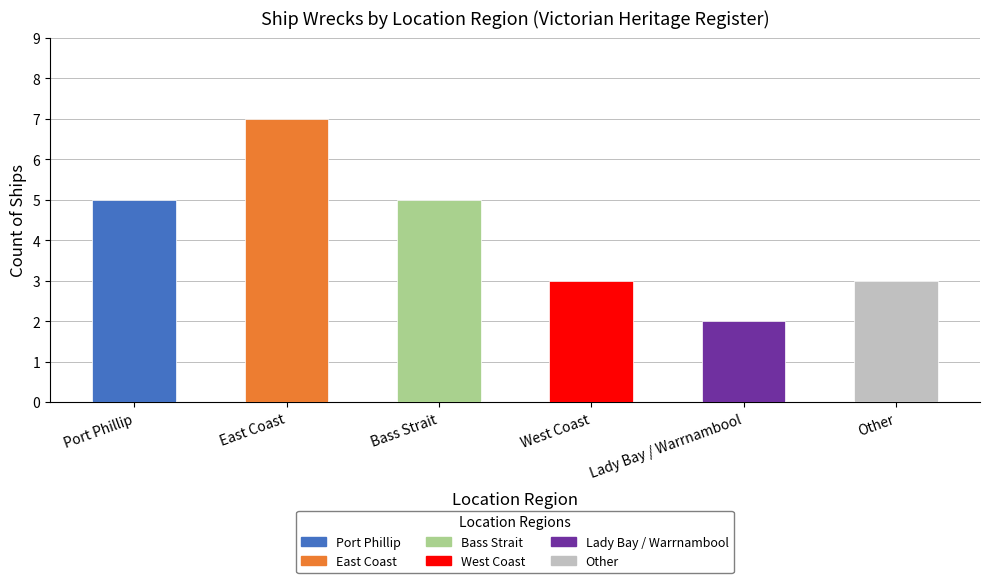

The chart shows a value of 7 at Port Phillip. True or false?

False